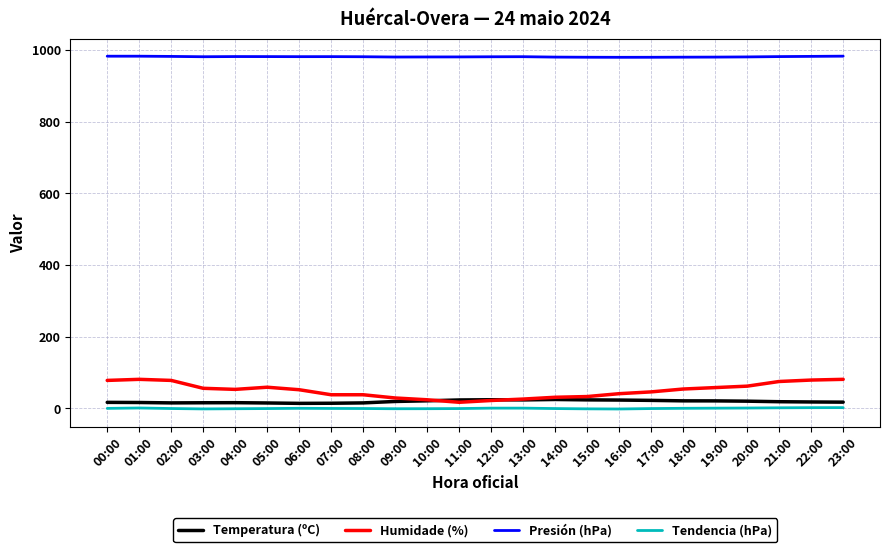

True or false: Humidade (%) has a value of 81.0 at 01:00.

True